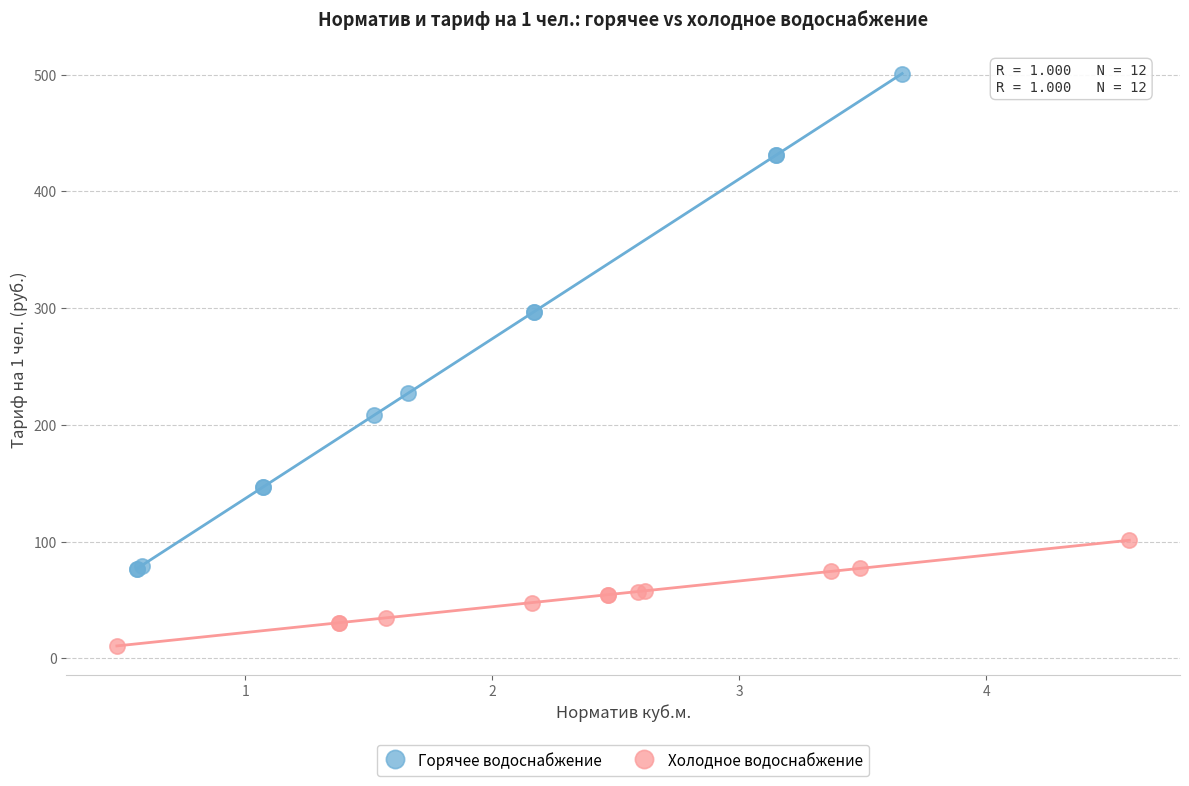

What are all the series names shown in the legend?

Горячее водоснабжение, Холодное водоснабжение